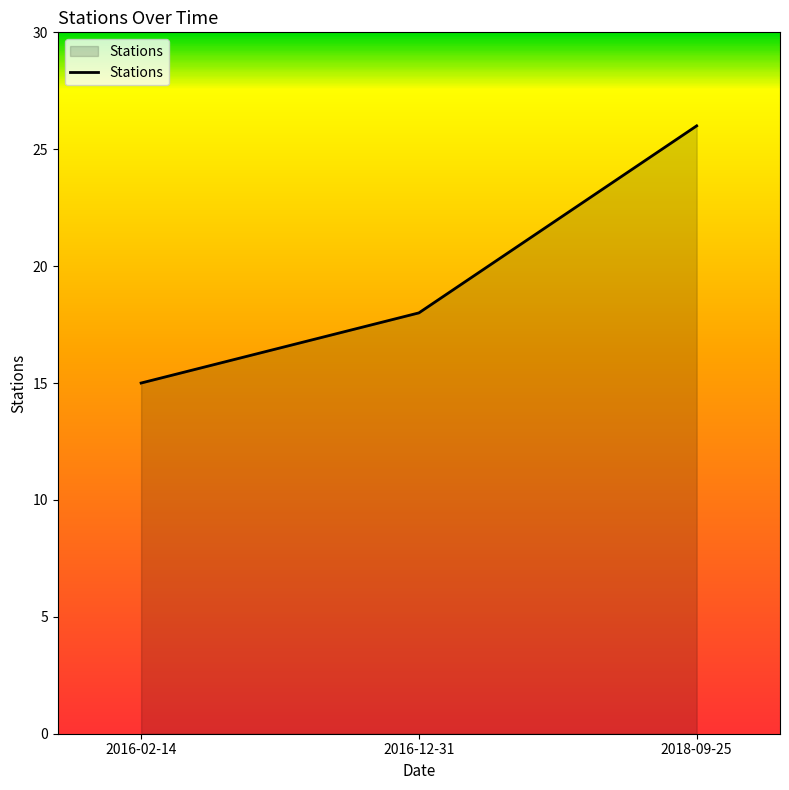

Reading left to right, extract all data points from this chart.

2016-02-14=15	2016-12-31=18	2018-09-25=26